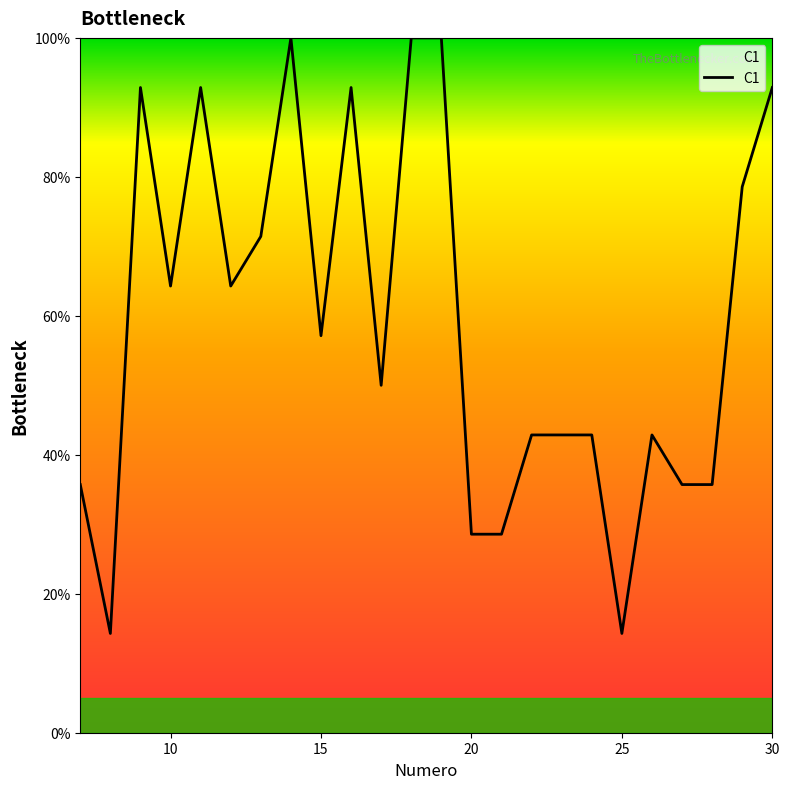

What is the average value?

59.2